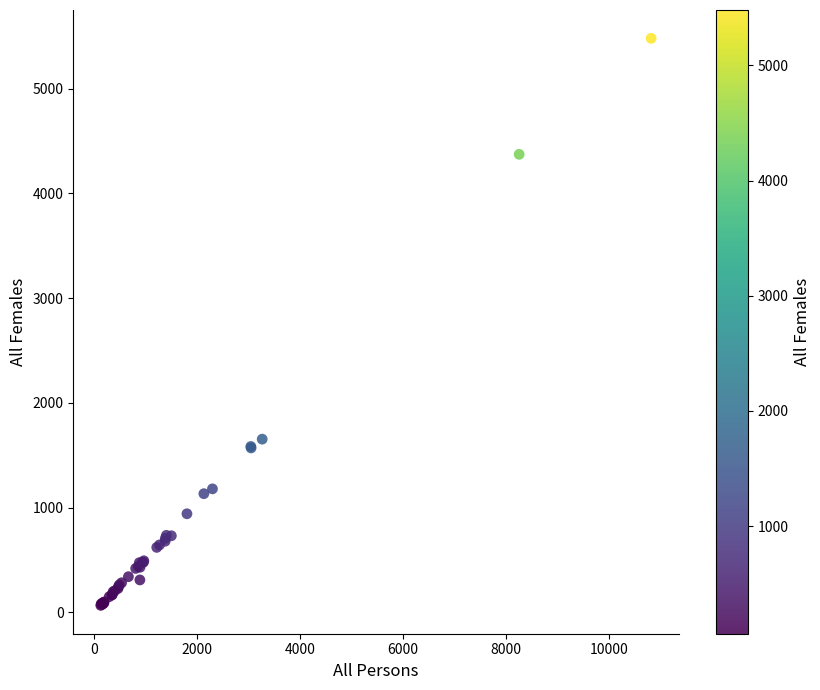

What Y value in the scatter plot is closest to 2773?

1653